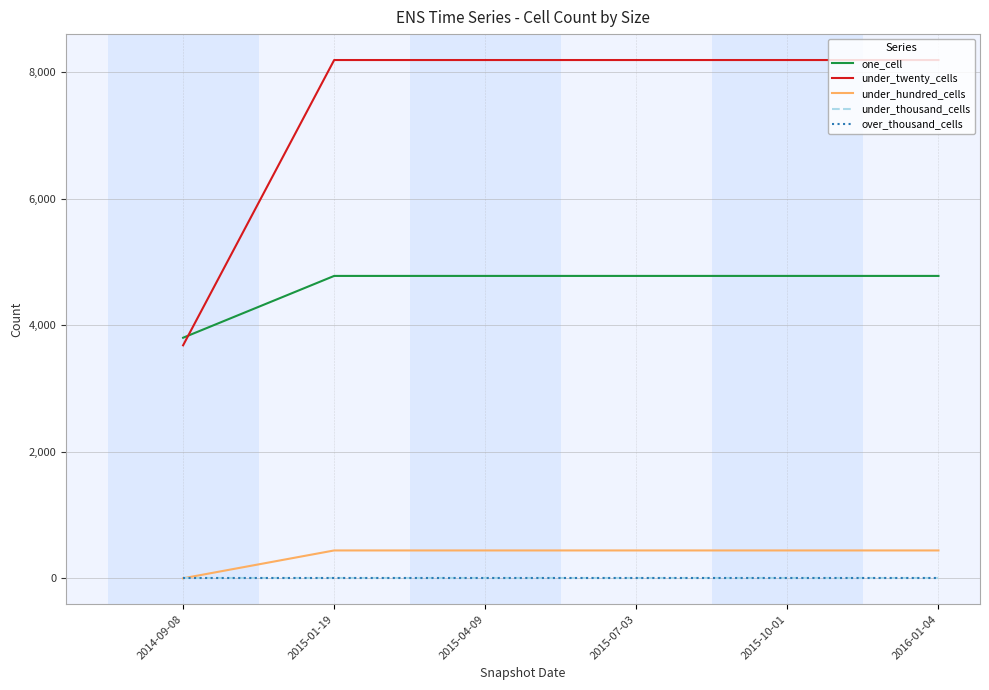

What is the maximum value for under_twenty_cells?

8194